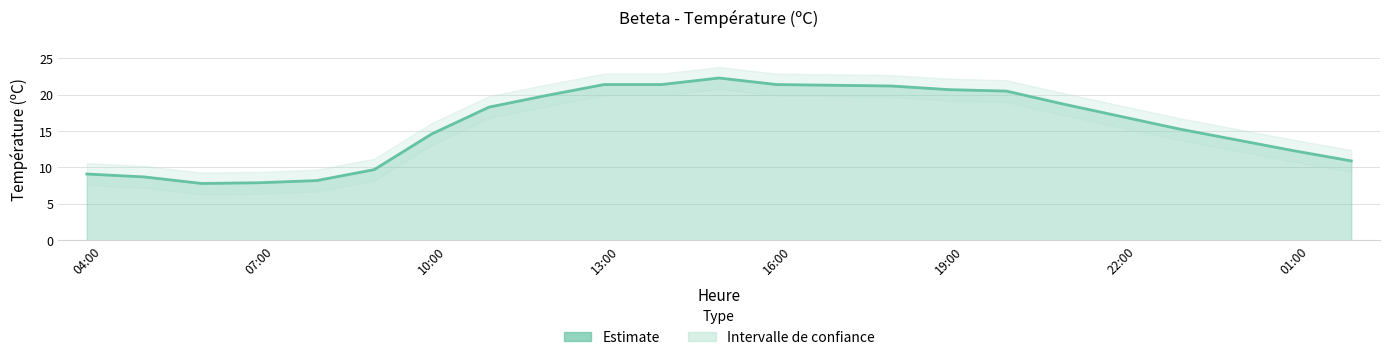

Is it true that the value at 10 is 21.4?

True